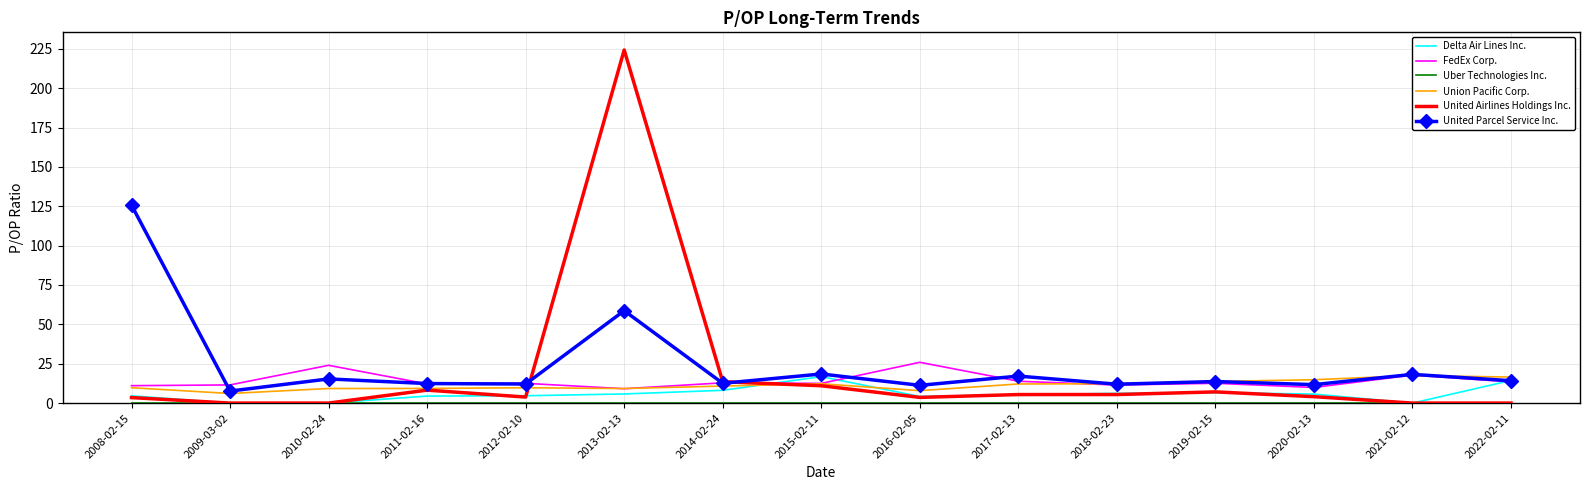

Which series has the largest range (max minus min)?

United Airlines Holdings Inc.